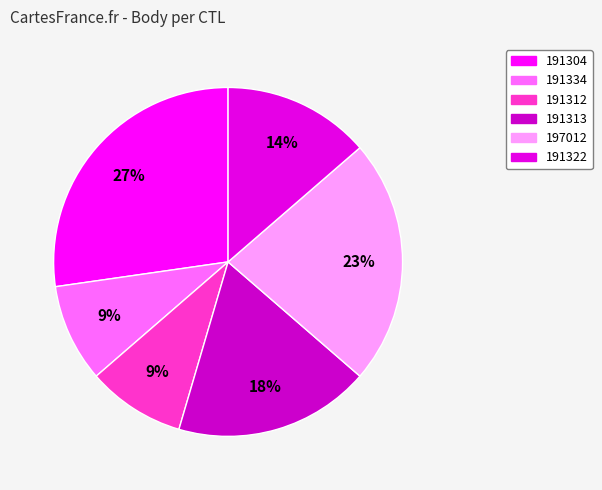

How many segments does this pie chart have?

6